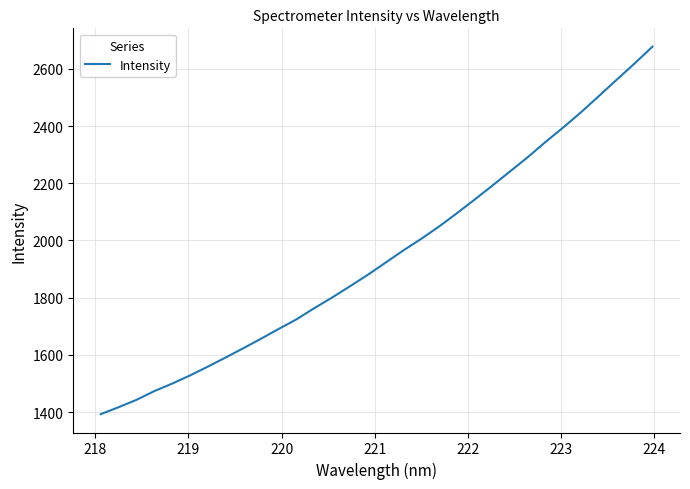

What is the difference between the maximum and minimum values?

1284.7